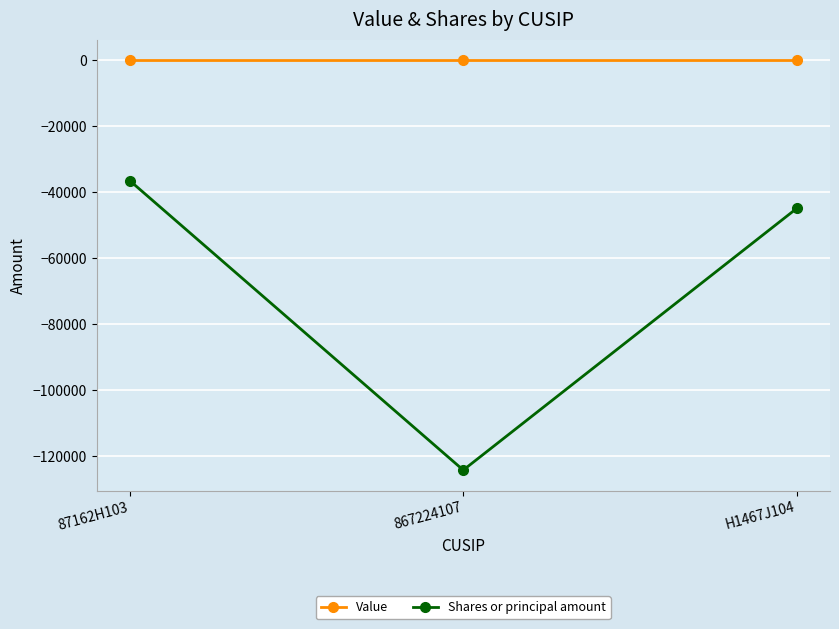

True or false: Shares or principal amount has a value of -167345 at 867224107.

False